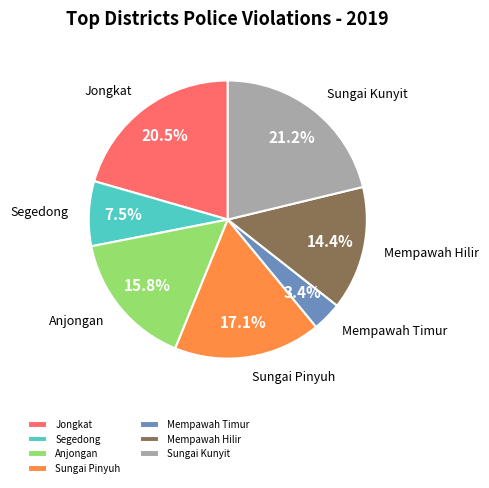

Does Segedong account for over 50% of the chart?

No